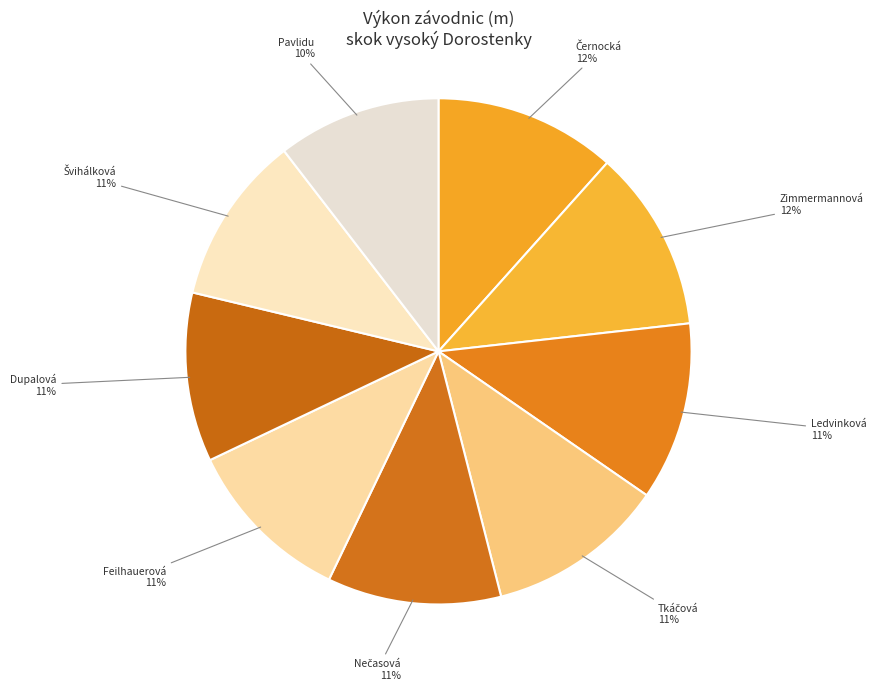

What is the smallest slice in the pie chart?

Pavlidu Sára